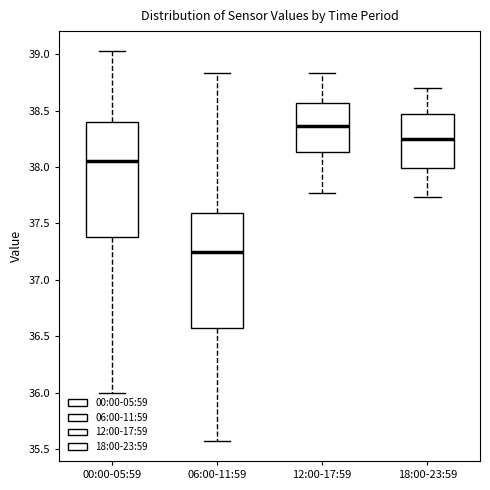

Reading left to right, transcribe this box plot: for each box, give where its median line is, the range the box spans, and where its two whiskers end, as read against the y-axis. The values are not printed on the chart, so give them approximately, as read against the axis.

00:00-05:59: median 38.05, box 37.40 to 38.40, whiskers 36.00 to 39.05
06:00-11:59: median 37.25, box 36.60 to 37.60, whiskers 35.55 to 38.85
12:00-17:59: median 38.35, box 38.15 to 38.55, whiskers 37.75 to 38.85
18:00-23:59: median 38.25, box 38.00 to 38.45, whiskers 37.75 to 38.70